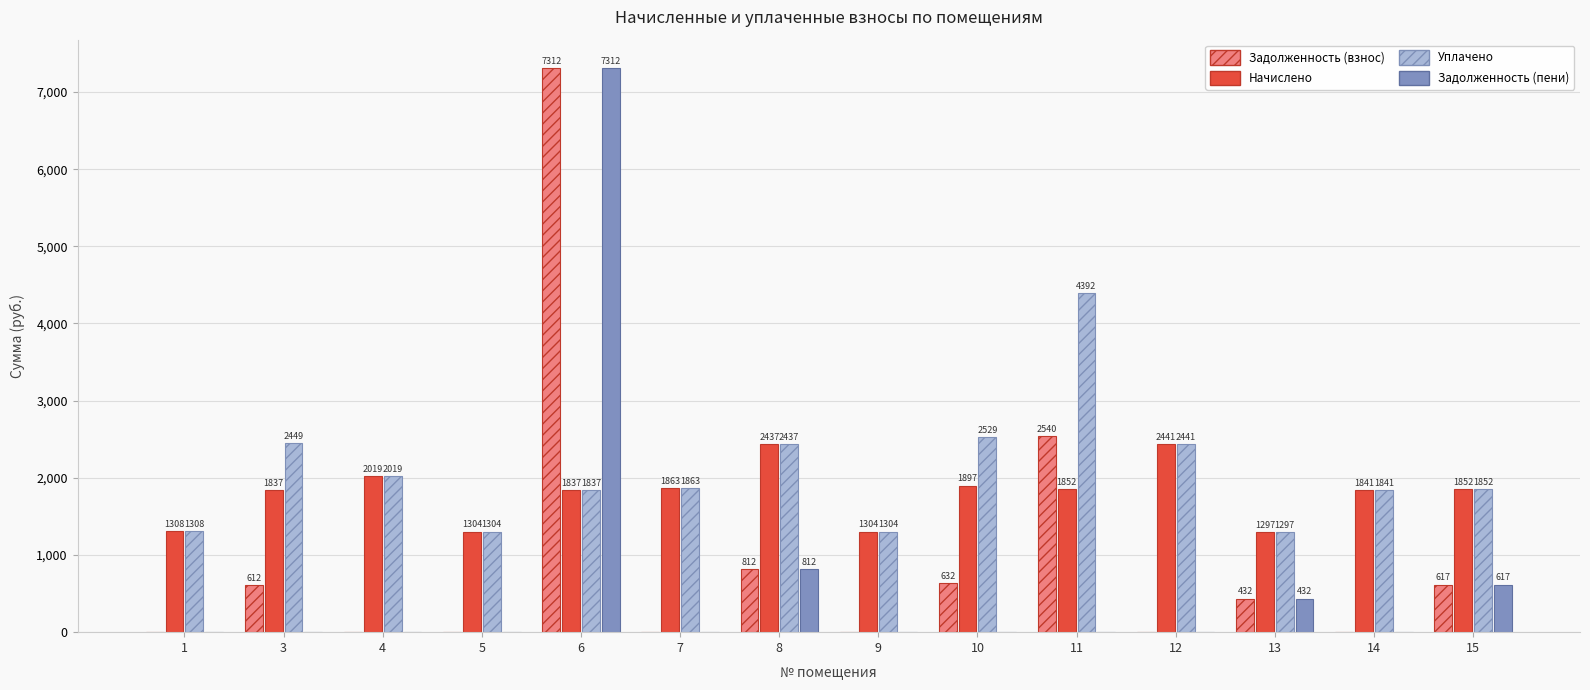

Does the chart contain stacked bars?

No